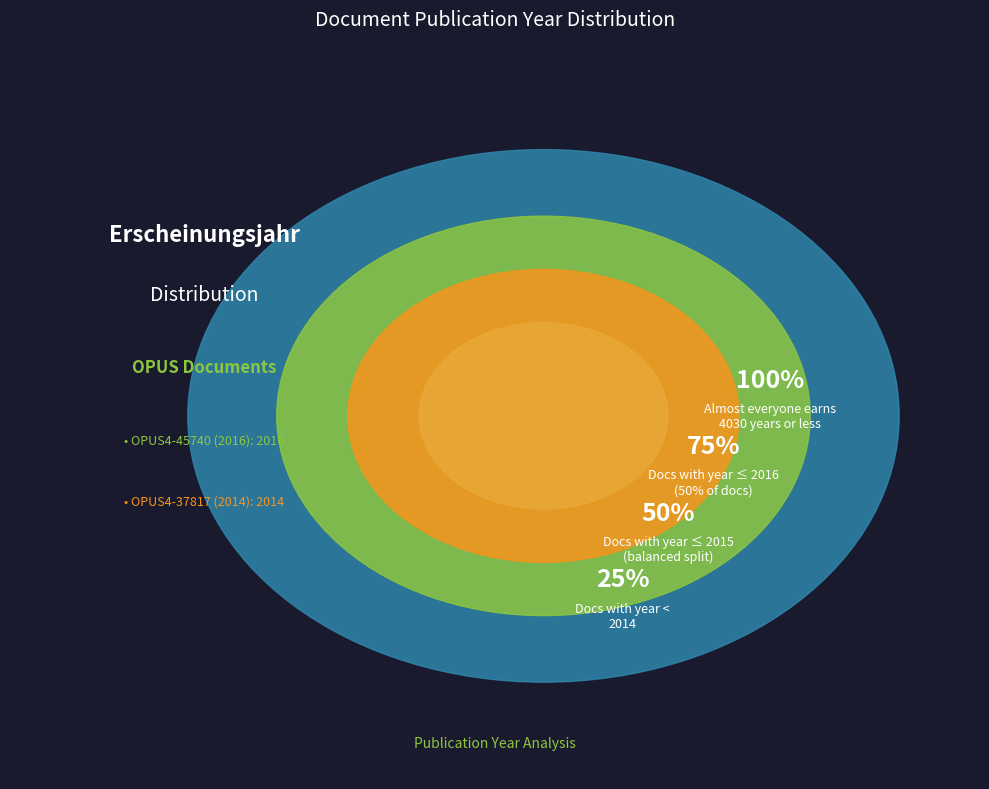

Rank the categories by value from lowest to highest.

OPUS4-37817 (2014), OPUS4-45740 (2016)